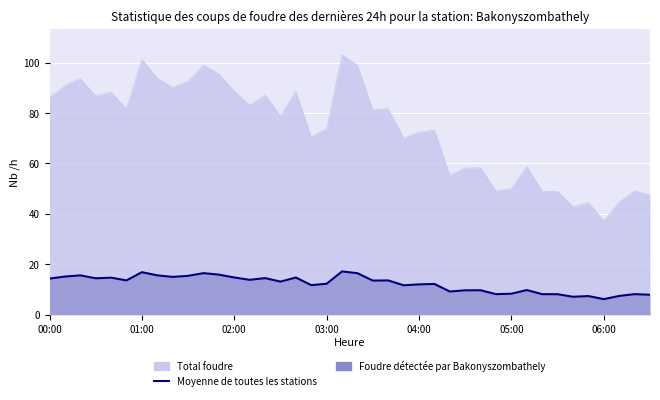

What is the ratio of the value at 25 to the value at 15?

0.9